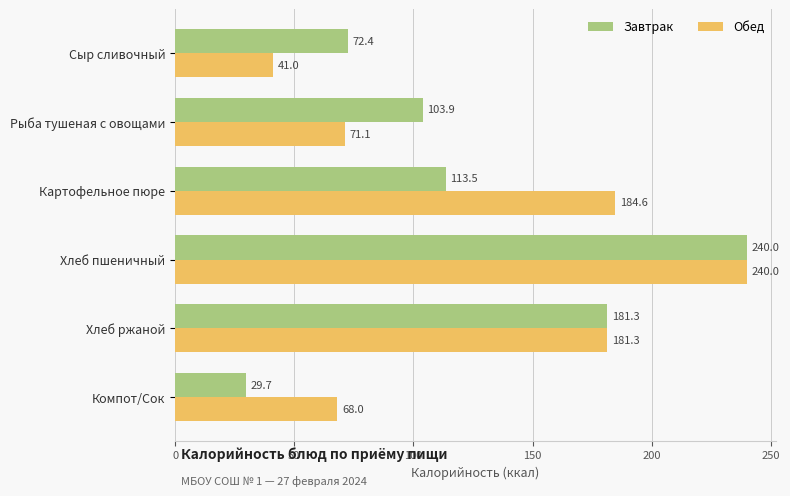

At which category is the sum across all series the highest?

Хлеб пшеничный